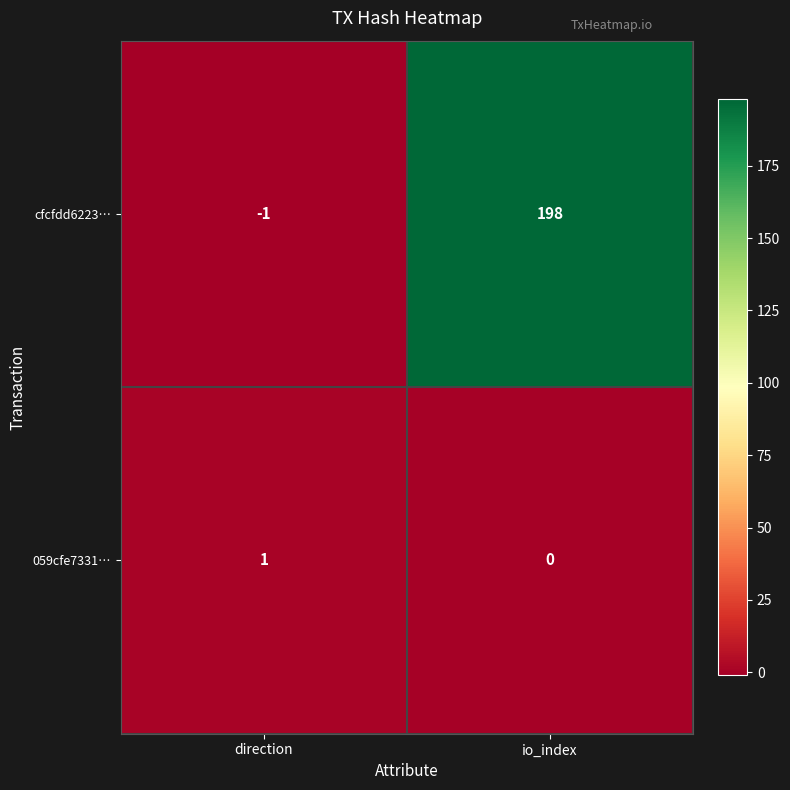

Reading left to right, transcribe all the data shown in this chart.

cfcfdd6223…: -1	198
059cfe7331…: 1	0